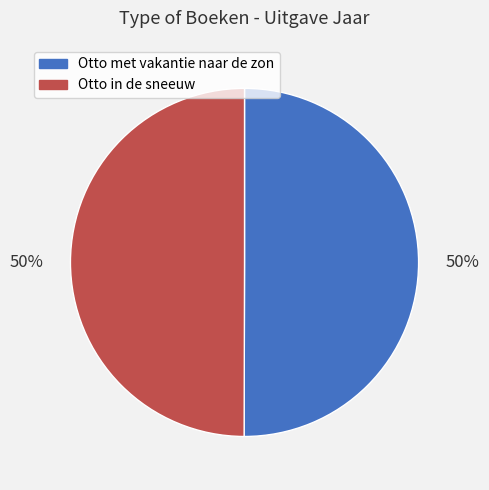

To the nearest percent, what percentage of the pie is Otto in de sneeuw?

50%